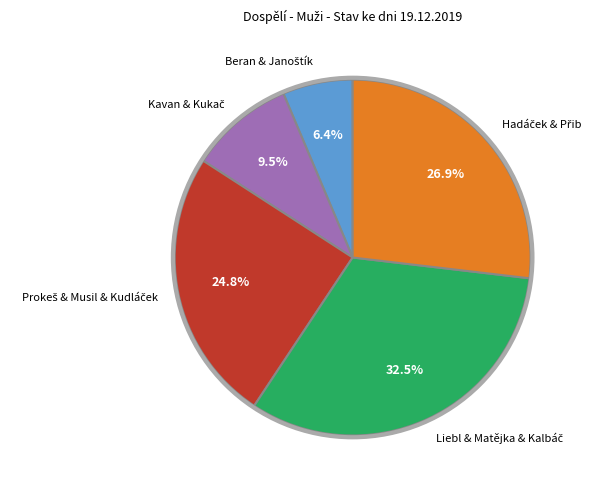

Does any single category account for the majority?

No